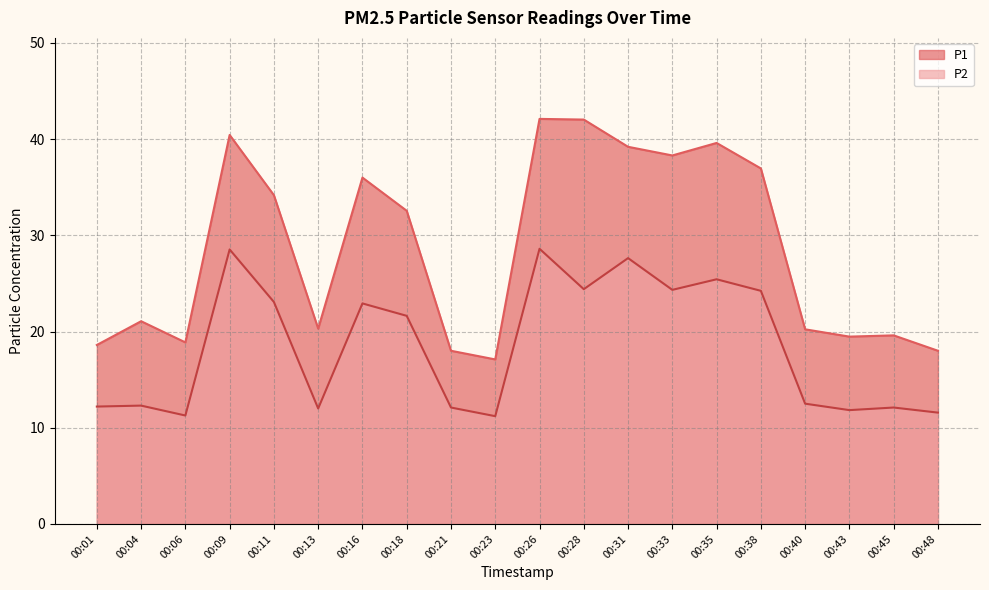

Reading left to right, transcribe all the data shown in this chart.

P1: 18.6	21.1	18.9	40.4	34.2	20.3	36.0	32.5	18.0	17.1	42.1	42.0	39.2	38.3	39.6	37.0	20.2	19.5	19.6	18.0
P2: 12.2	12.3	11.3	28.5	23.1	12.0	22.9	21.6	12.1	11.2	28.6	24.4	27.6	24.3	25.4	24.2	12.5	11.8	12.1	11.6